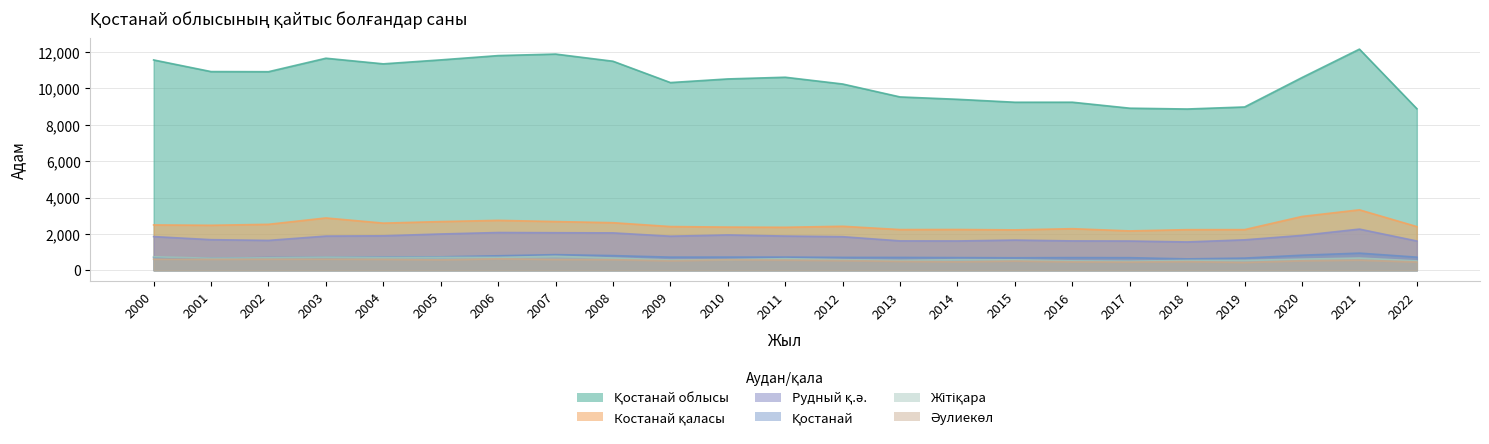

What is the difference between the maximum and minimum values in the Қостанай series?

316